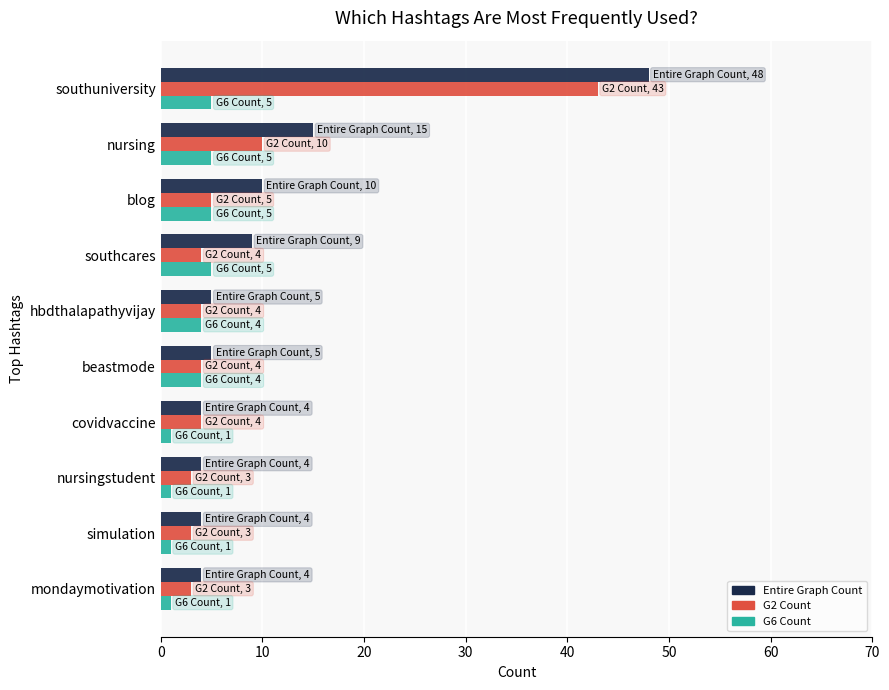

What is the difference between the second highest and minimum values in the G6 Count series?

4